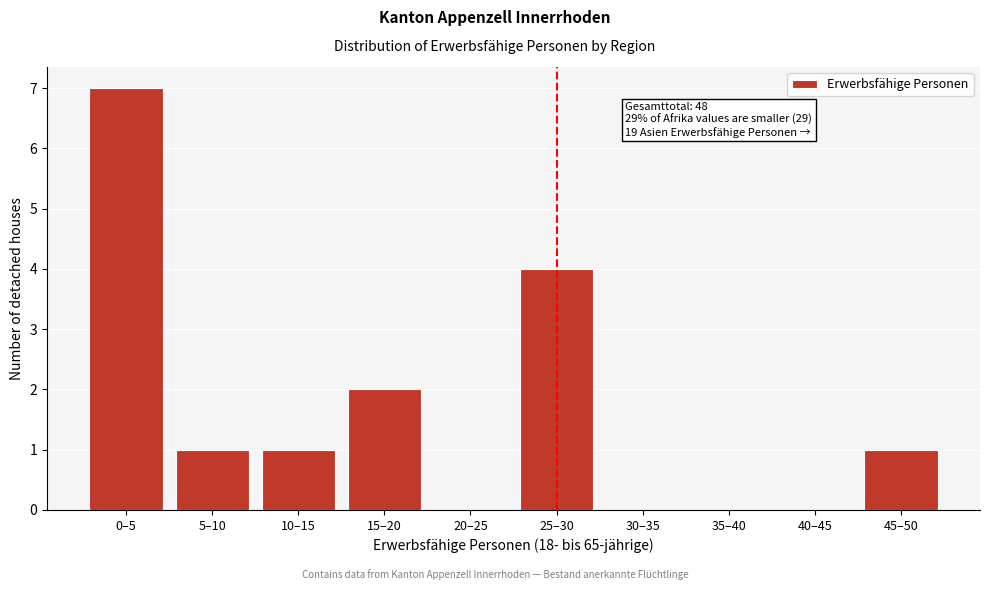

Reading left to right, transcribe all the data shown in this chart.

0–5=7	5–10=1	10–15=1	15–20=2	20–25=0	25–30=4	30–35=0	35–40=0	40–45=0	45–50=1